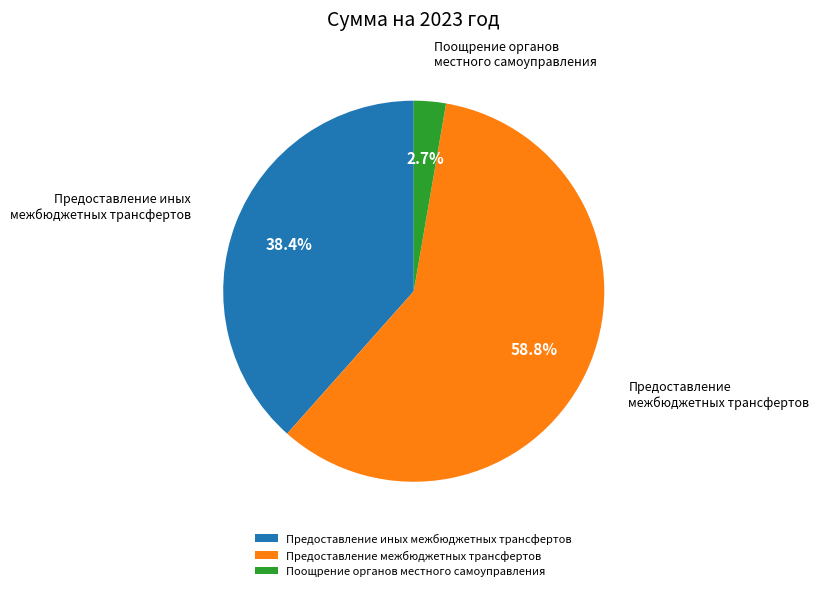

Combined, do Поощрение органов местного самоуправления and Предоставление межбюджетных трансфертов account for over 50%?

Yes